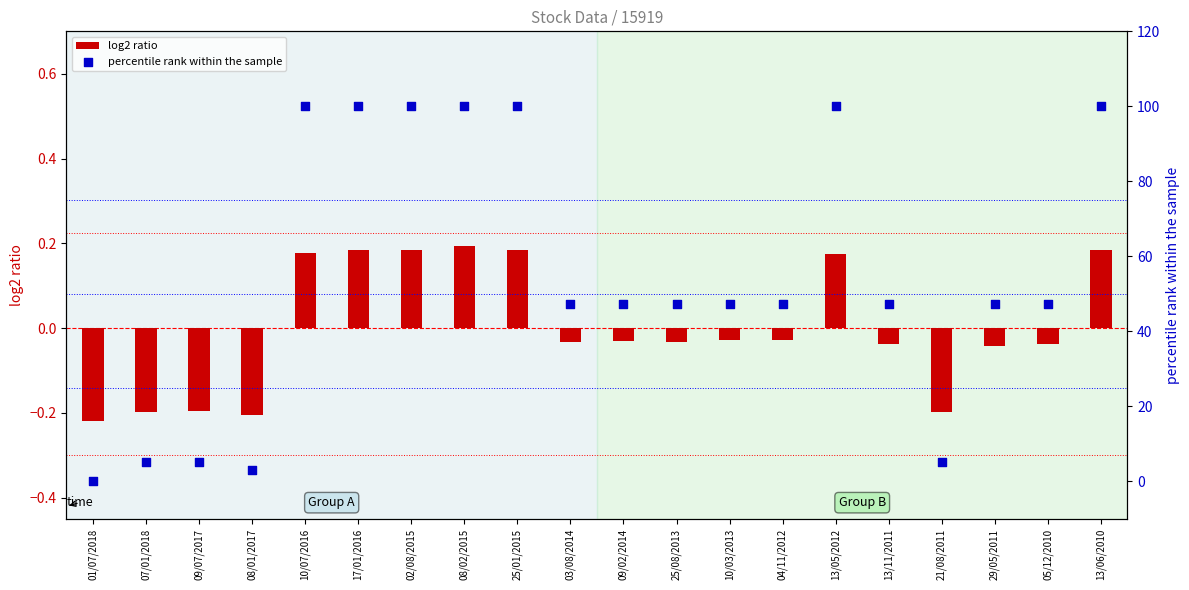

At which category is the sum across all series the highest?

08/02/2015